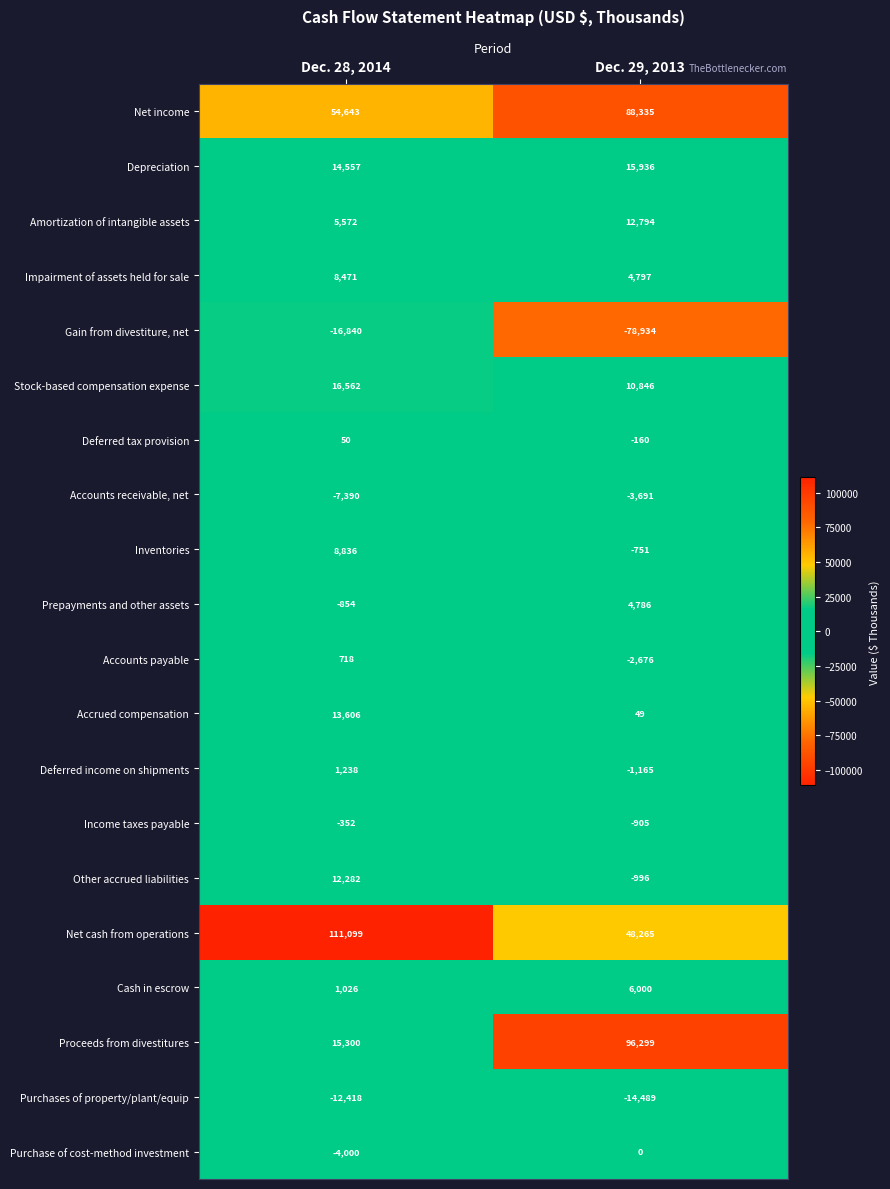

Which label corresponds to the smallest value in the chart?

Dec. 29, 2013